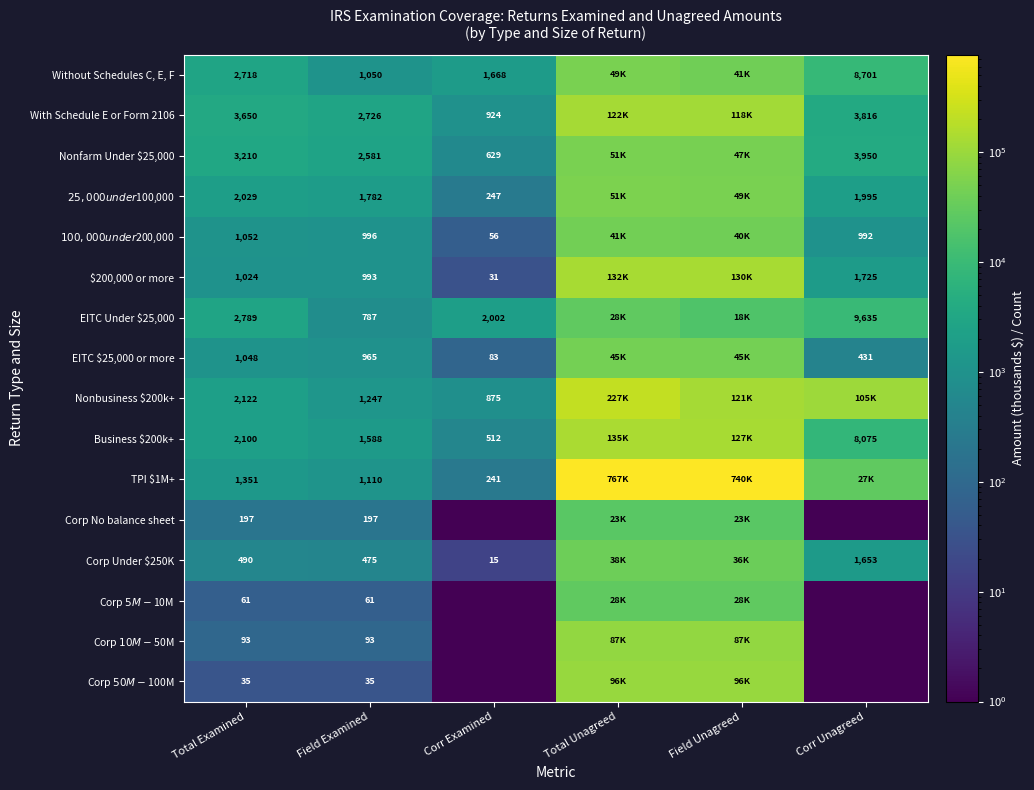

The value of EITC $25,000 or more at Corr Unagreed is 431.0. True or false?

True